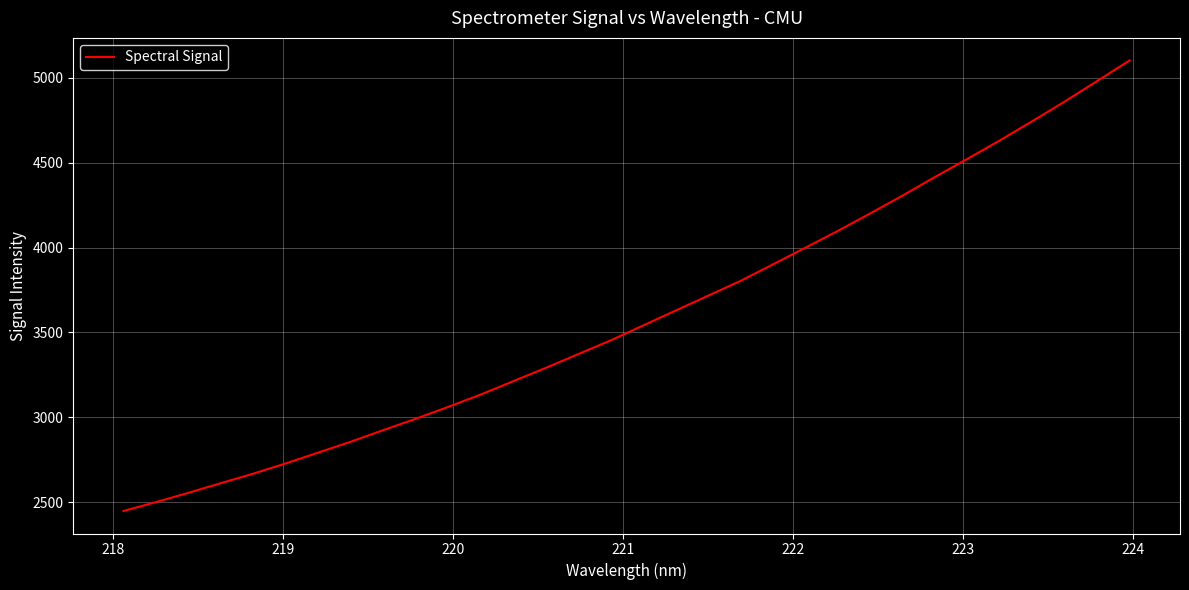

What is the smallest value displayed?

2448.9